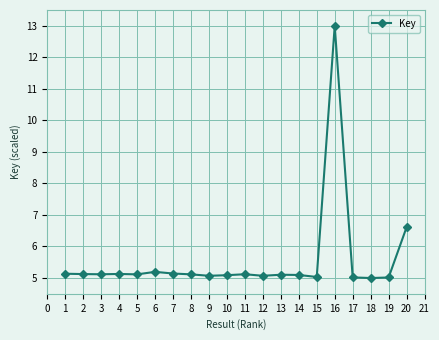

Between 1 and 16, which is larger?

16